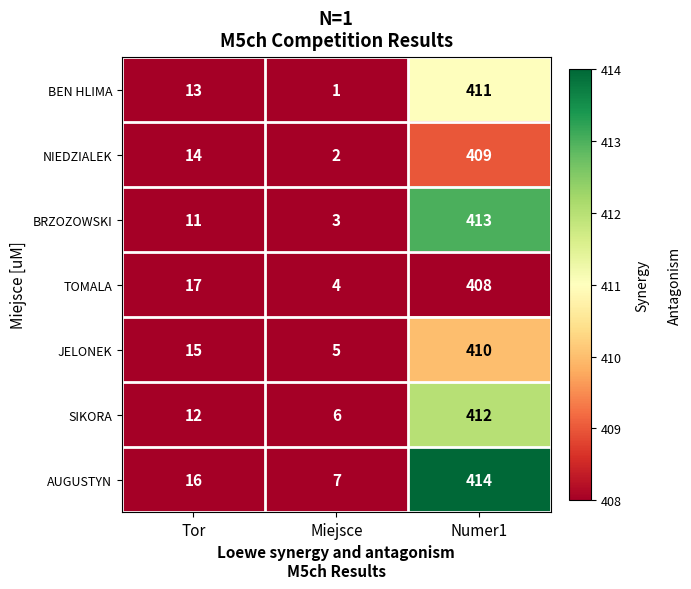

Where is JELONEK nearest to the value 207?

Tor